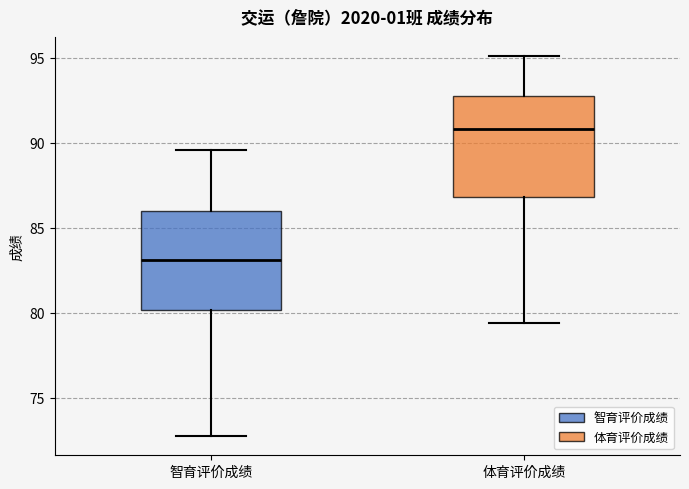

Where is the lower edge of the box for 体育评价成绩 on the y-axis? The values are not printed on the chart, so give them approximately, as read against the axis.

87.0